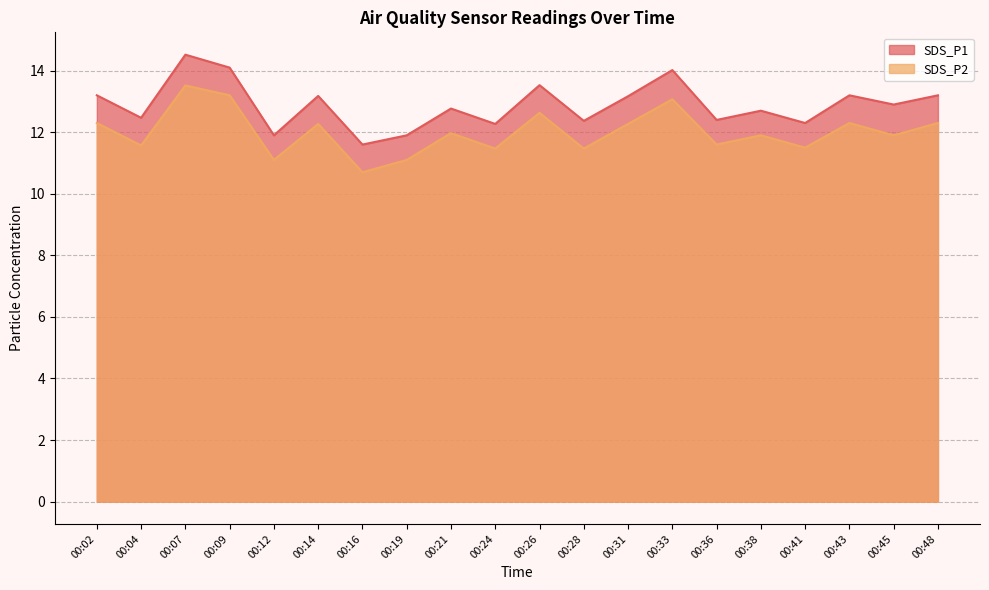

Reading left to right, transcribe all the data shown in this chart.

SDS_P1: 00:02=13.2	00:04=12.5	00:07=14.5	00:09=14.1	00:12=11.9	00:14=13.2	00:16=11.6	00:19=11.9	00:21=12.8	00:24=12.3	00:26=13.5	00:28=12.4	00:31=13.2	00:33=14.0	00:36=12.4	00:38=12.7	00:41=12.3	00:43=13.2	00:45=12.9	00:48=13.2
SDS_P2: 00:02=12.3	00:04=11.6	00:07=13.5	00:09=13.2	00:12=11.1	00:14=12.3	00:16=10.7	00:19=11.1	00:21=12.0	00:24=11.5	00:26=12.6	00:28=11.5	00:31=12.3	00:33=13.1	00:36=11.6	00:38=11.9	00:41=11.5	00:43=12.3	00:45=11.9	00:48=12.3